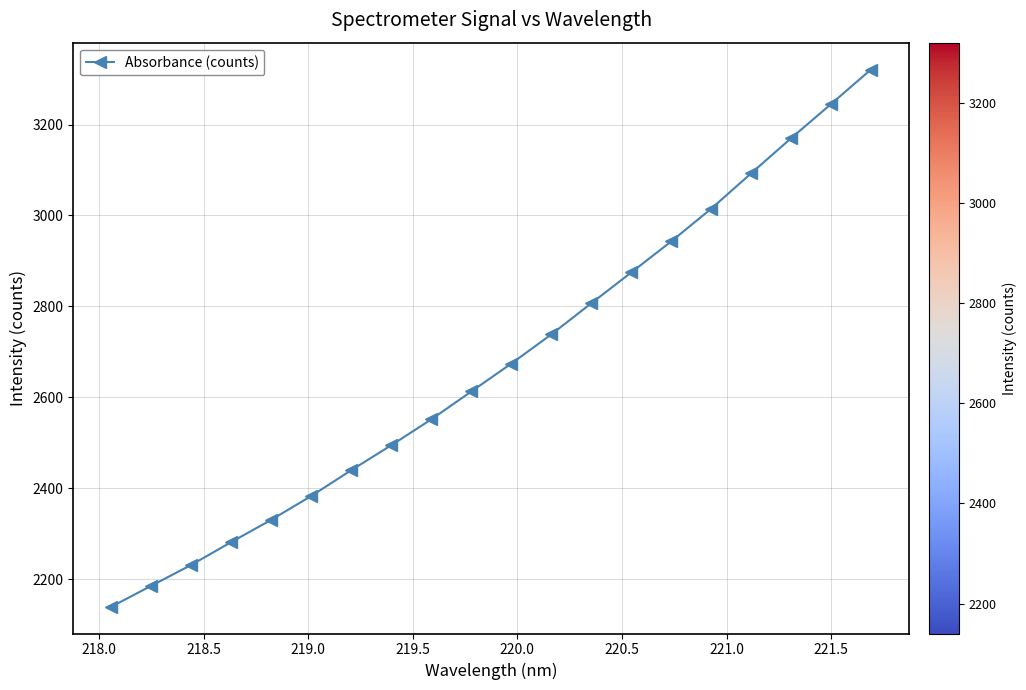

What is the average value?

2676.8